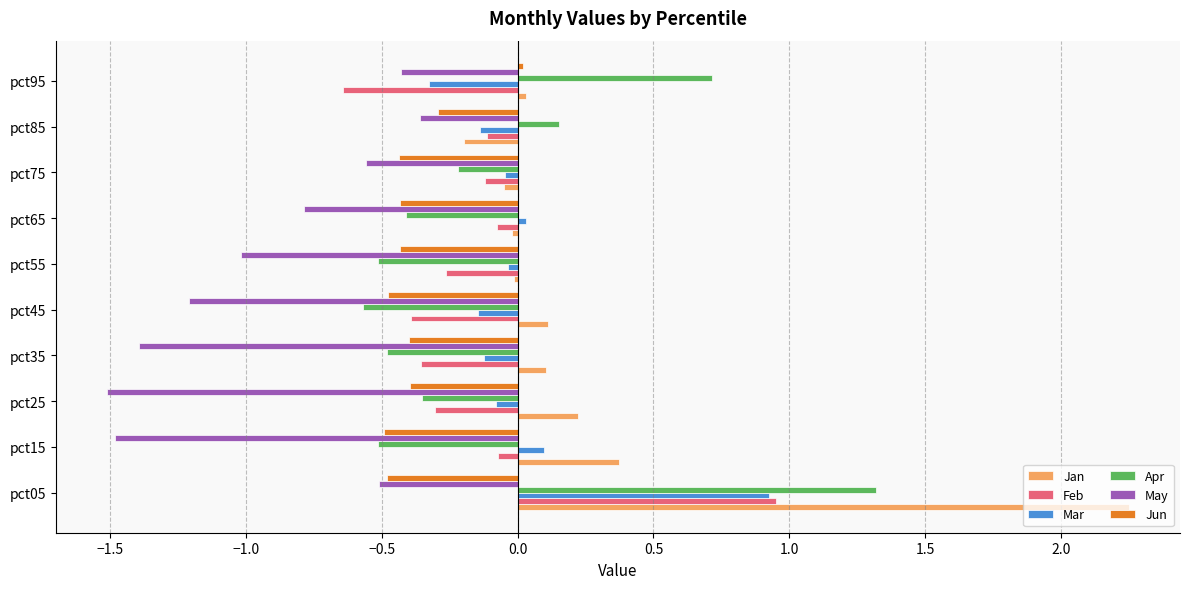

The value of Jan at pct05 is 1.1. True or false?

False